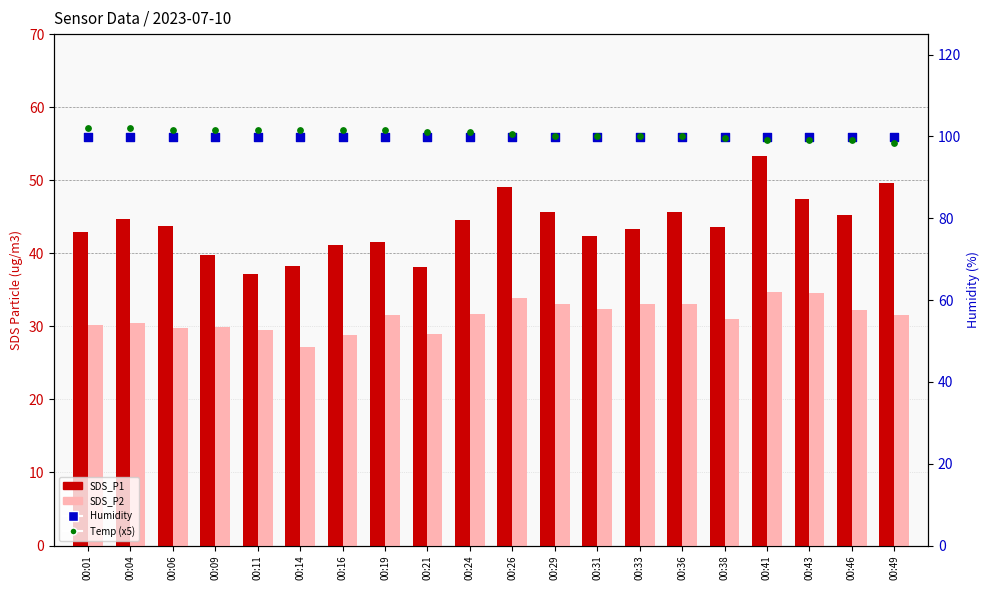

Which series has the largest Y range (max minus min)?

SDS_P1